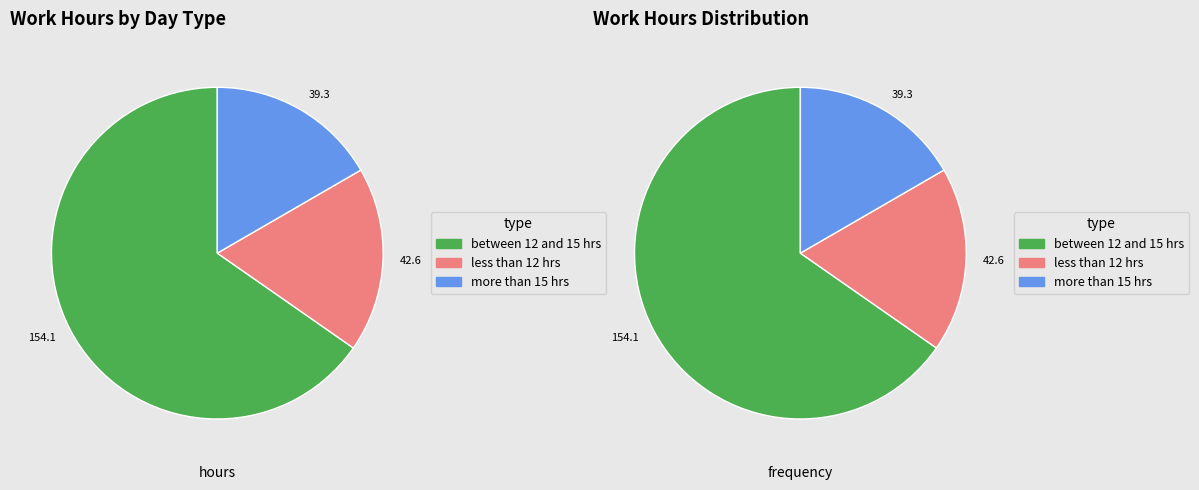

The 23-Wed slice represents 1% of the pie. True or false?

False